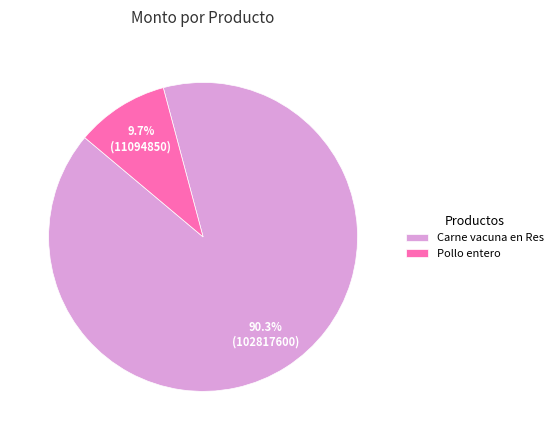

How many segments does this pie chart have?

2